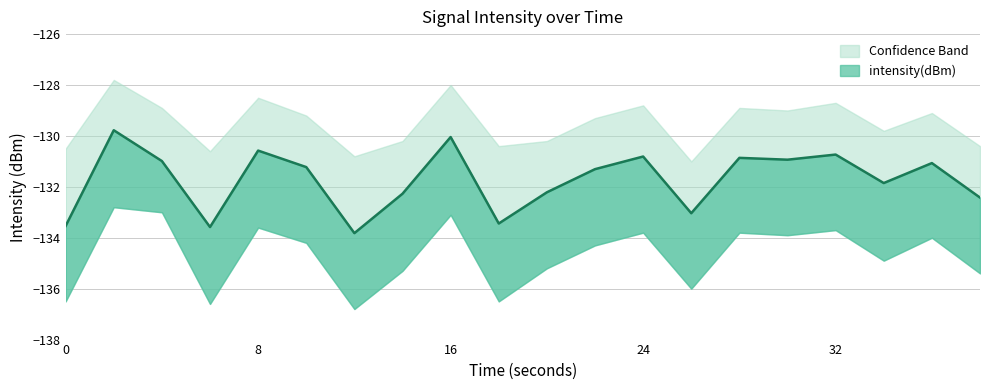

The value at 8 is -130.6. True or false?

True